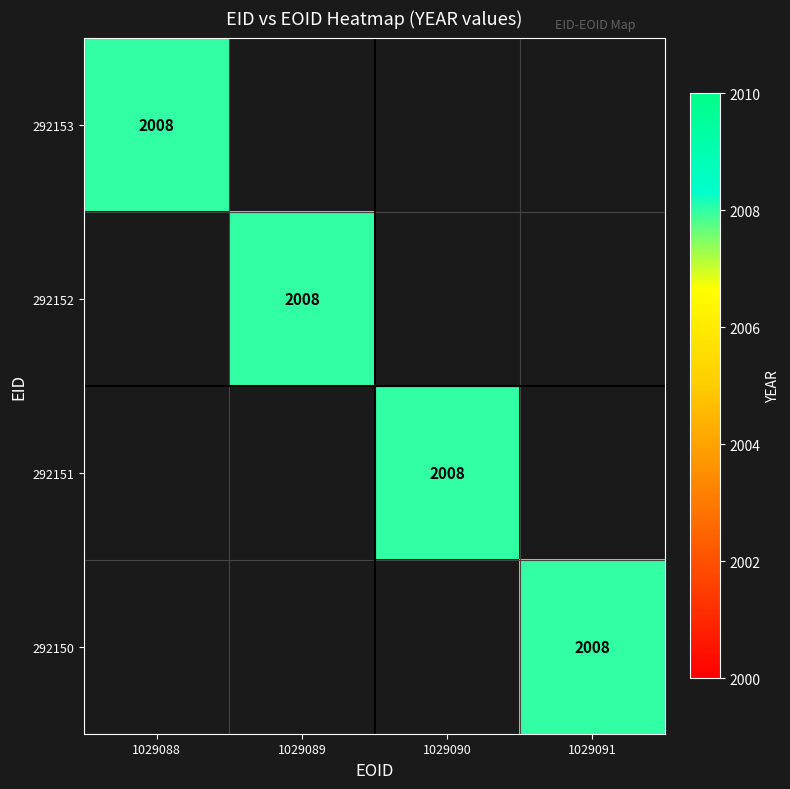

Rank the series at 1029090 from highest to lowest value.

292151, 292153, 292152, 292150